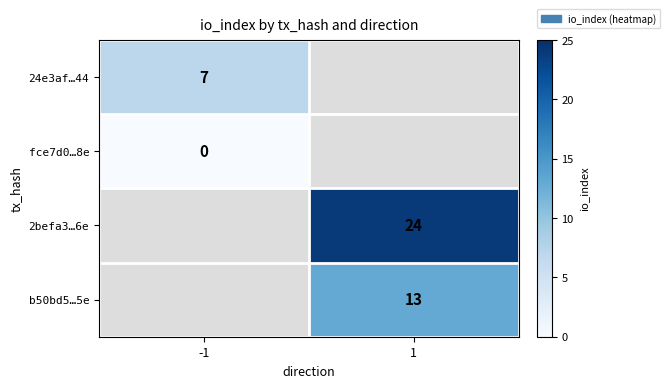

What is the approximate value of b50bd5…5e at 1?

13.0